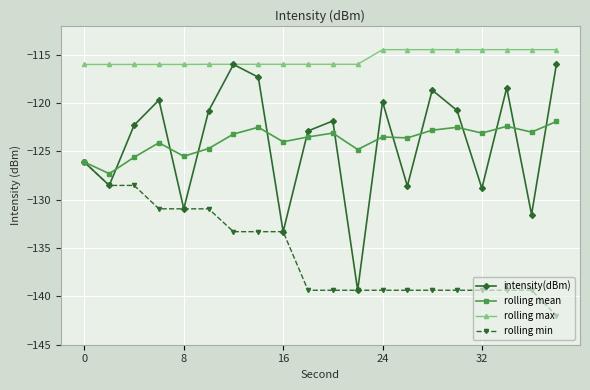

True or false: rolling max and rolling min cross at least once.

False